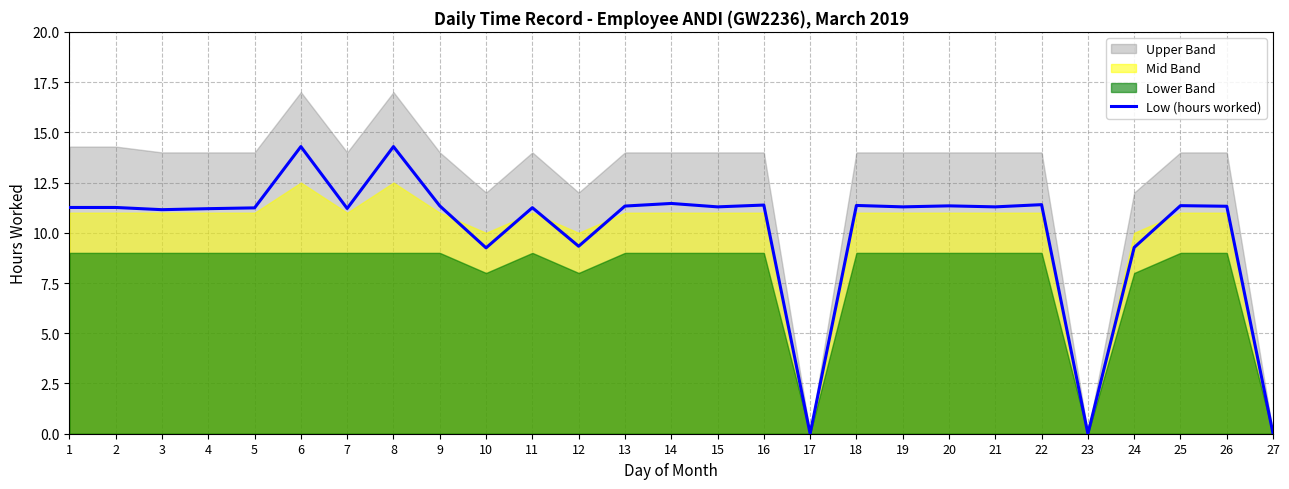

What is the ratio of the value at 15 to the value at 8?

0.8